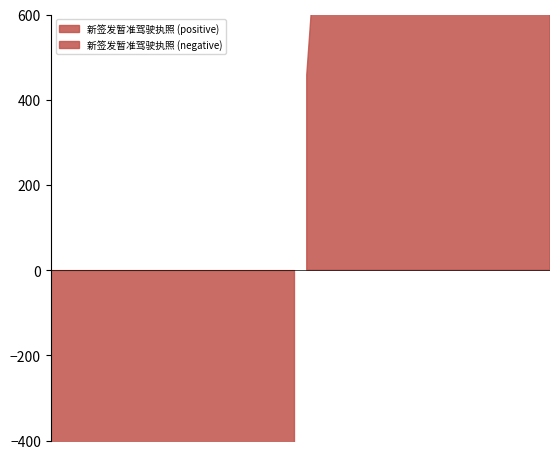

At which label is the value closest to 1787?

201308-27